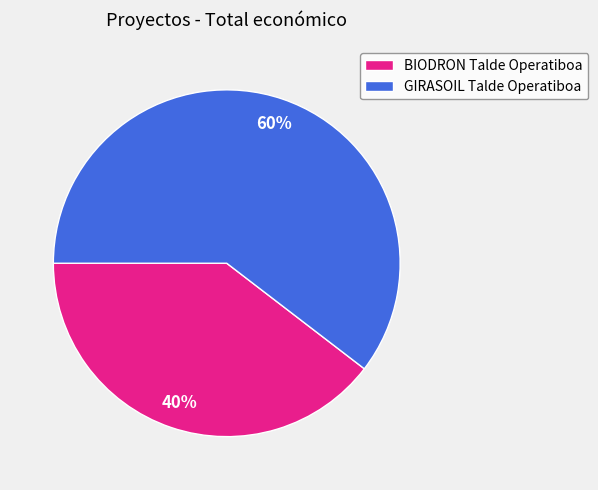

How many segments does this pie chart have?

2